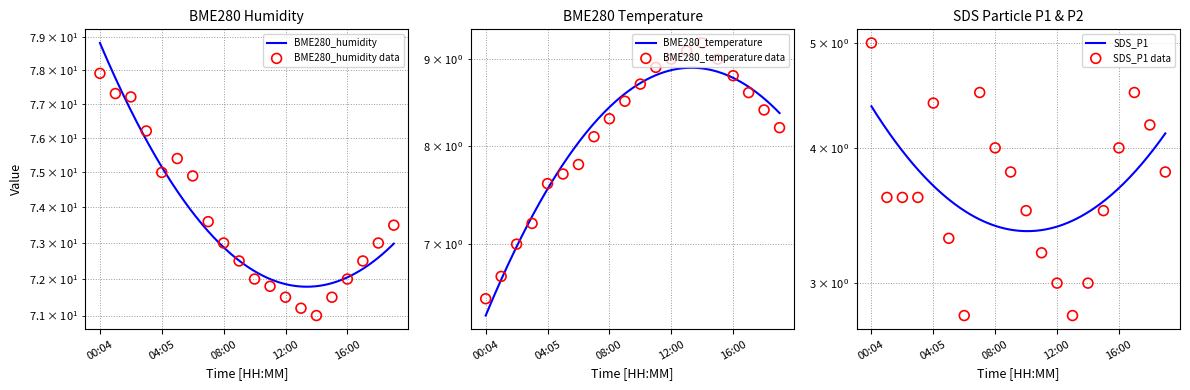

Which series reaches the minimum Y coordinate?

SDS_P1